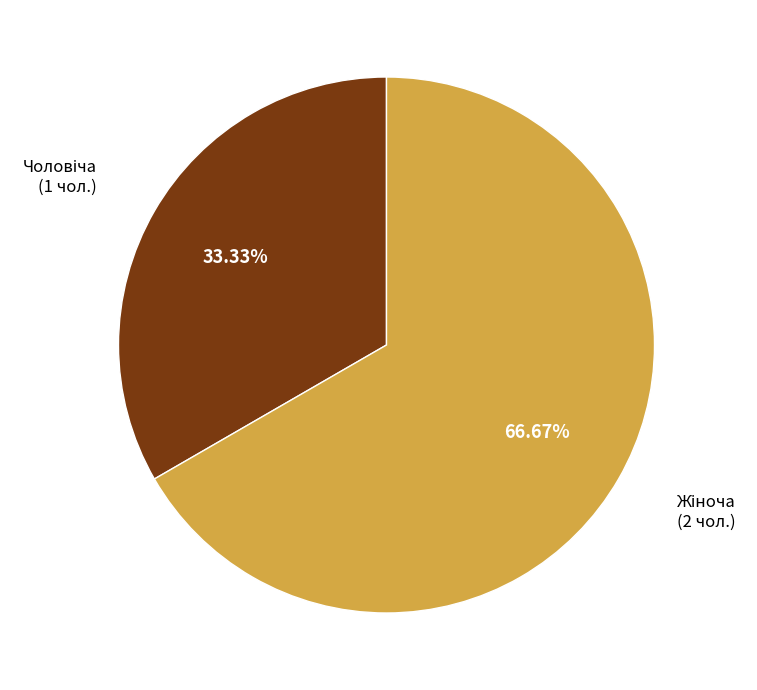

Does any single category account for the majority?

Yes